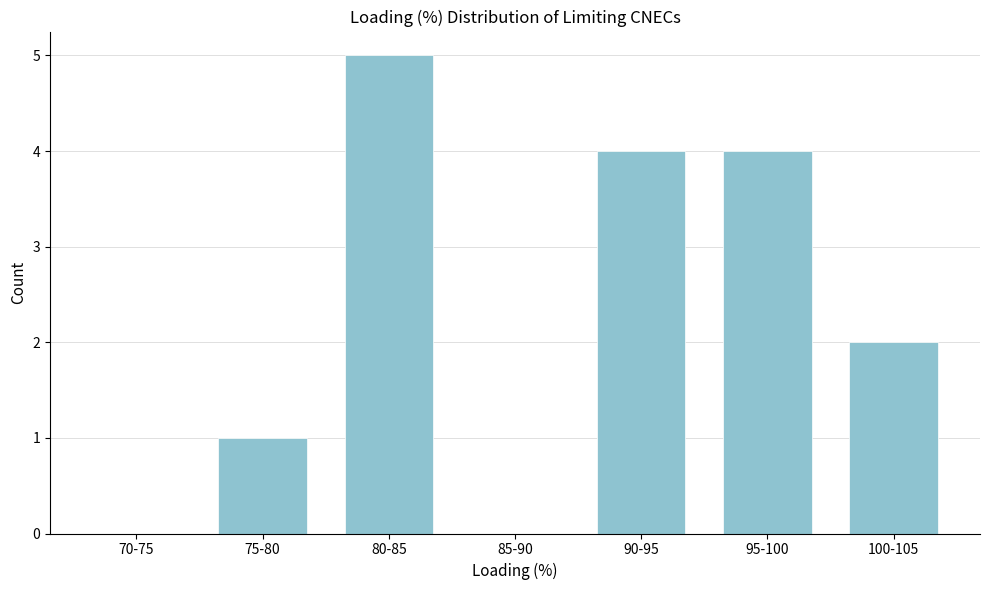

Reading left to right, extract all data points from this chart.

70-75=0	75-80=1	80-85=5	85-90=0	90-95=4	95-100=4	100-105=2